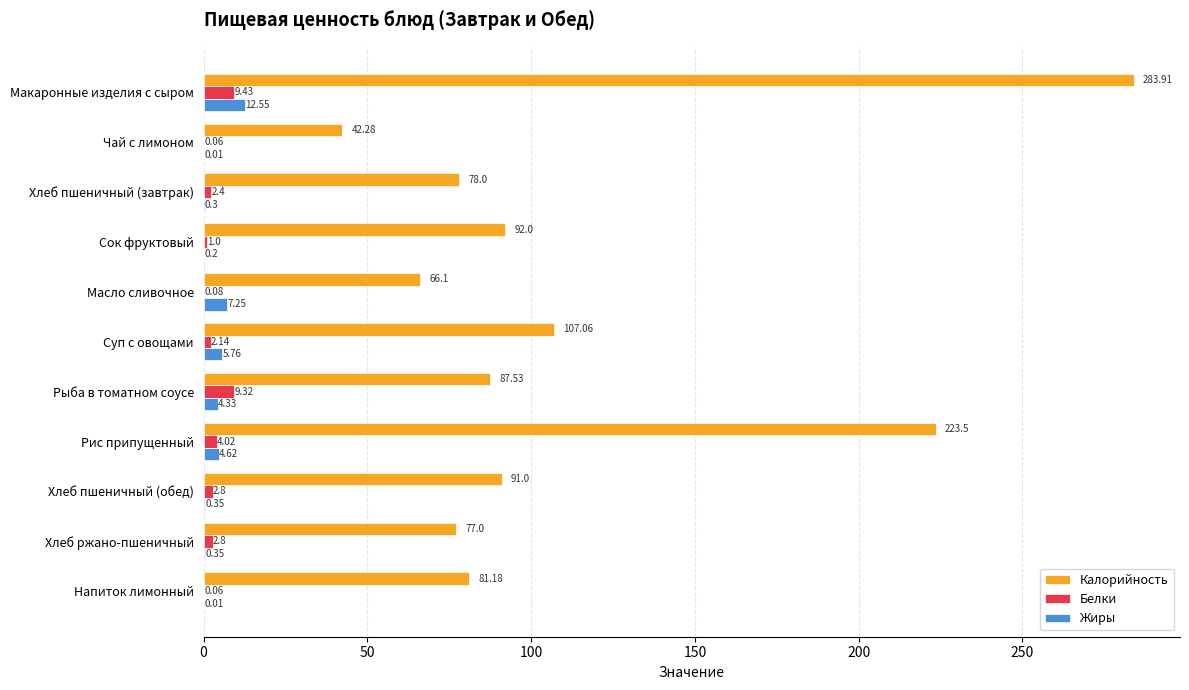

Which series has the largest total across all categories?

Калорийность